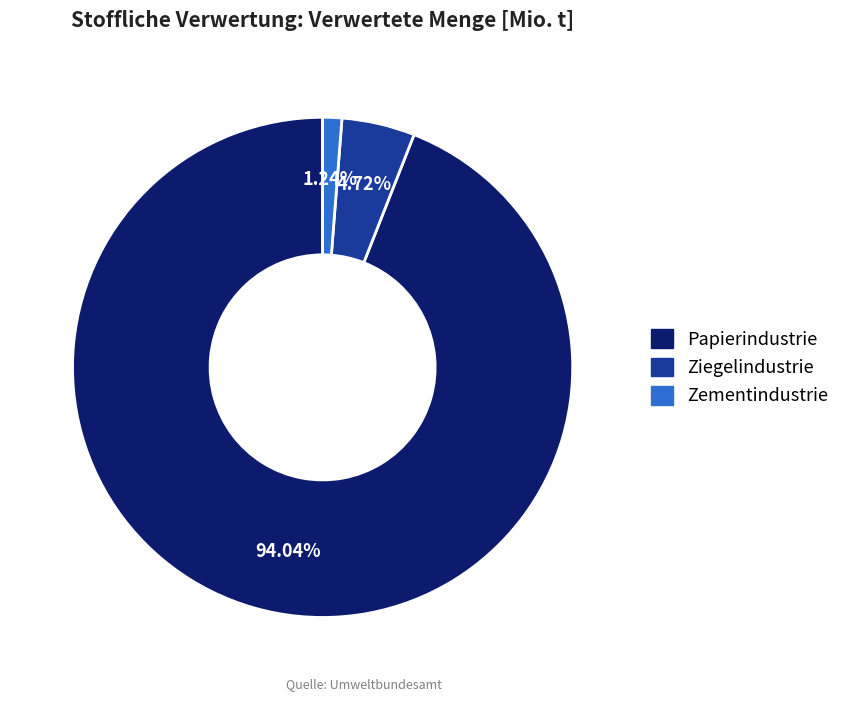

Which slice is the largest?

Papierindustrie